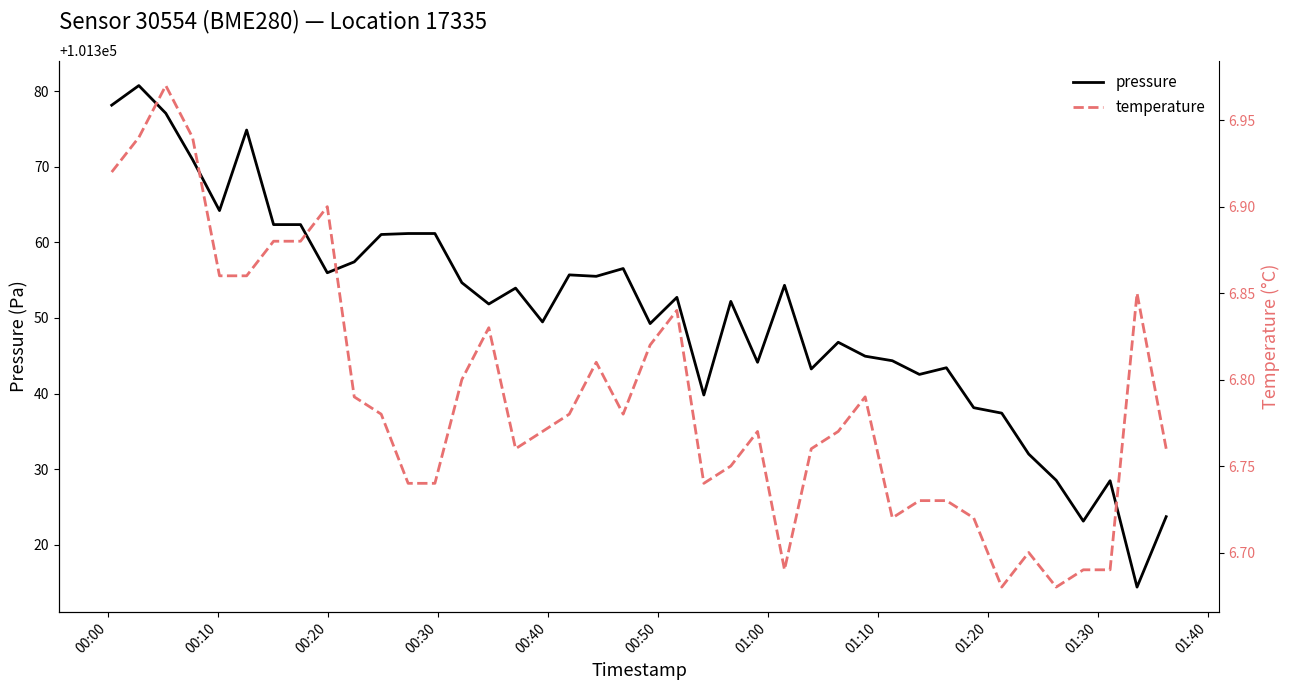

How many lines are shown in the chart?

2